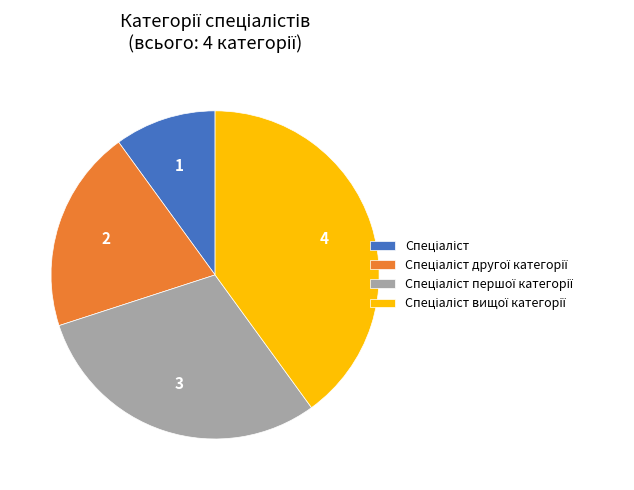

Is there a majority slice in this chart?

No